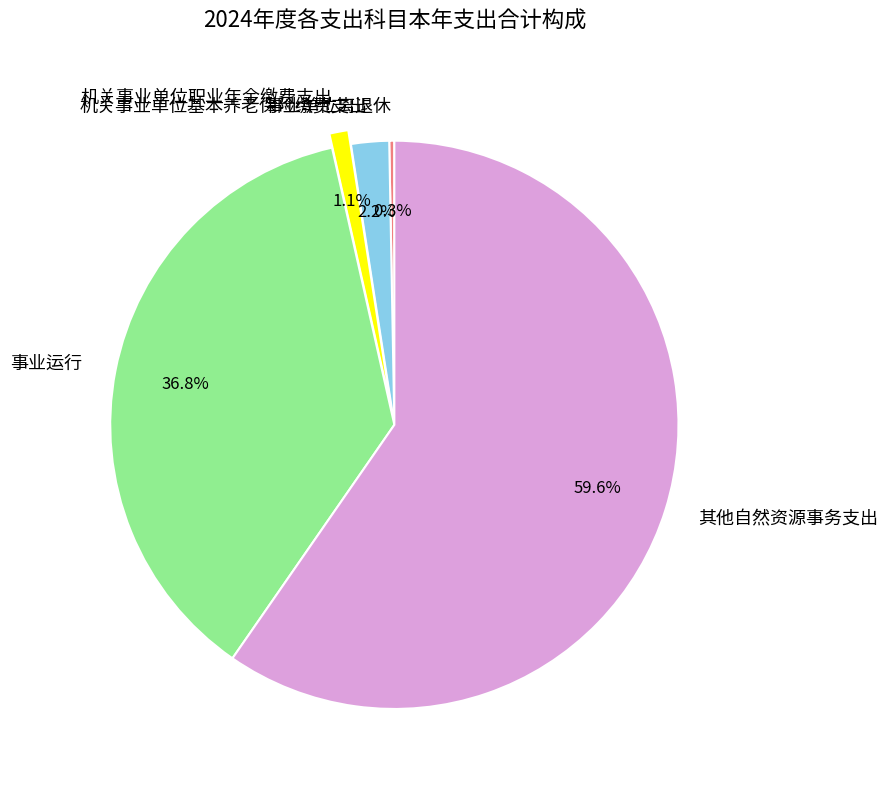

To the nearest percent, what is the average slice percentage?

20%